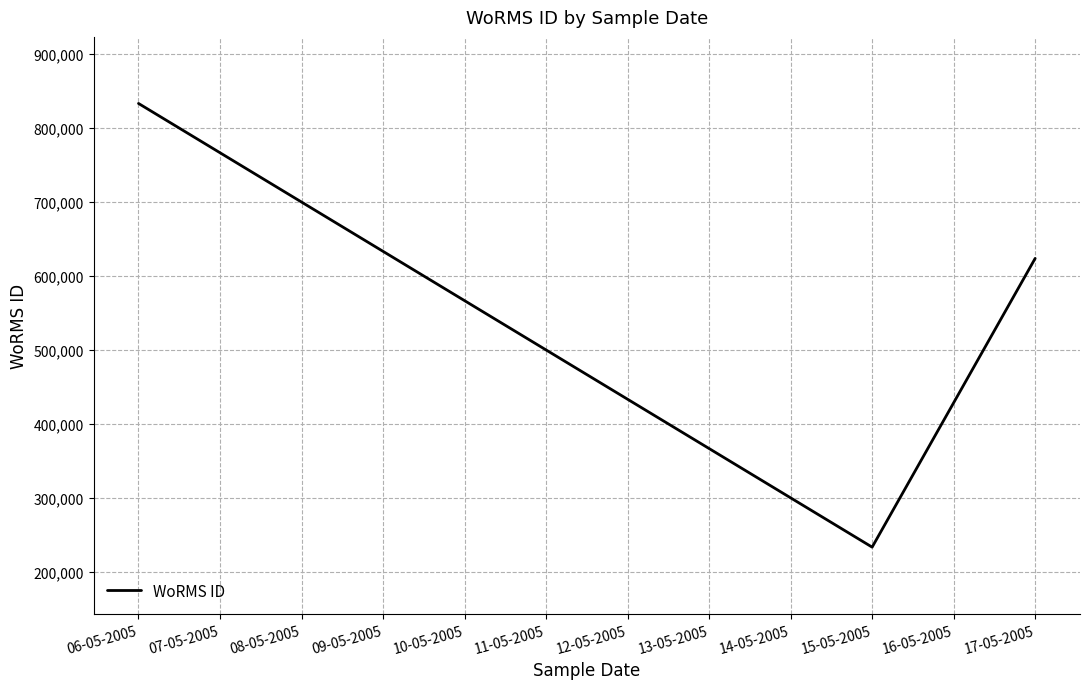

The value at 06-05-2005 is 833053. True or false?

True